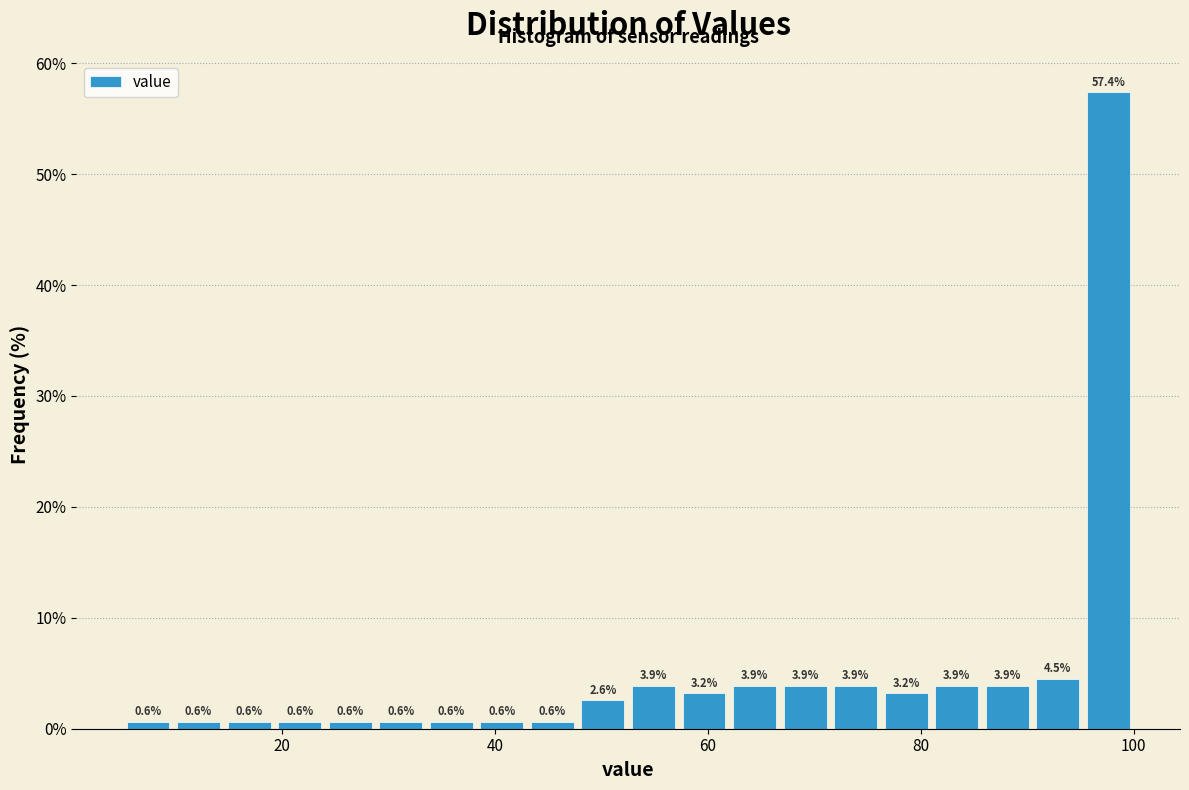

Around what value on the x-axis is the tallest bar? Give the approximate position of its centre, as read against the axis.

98